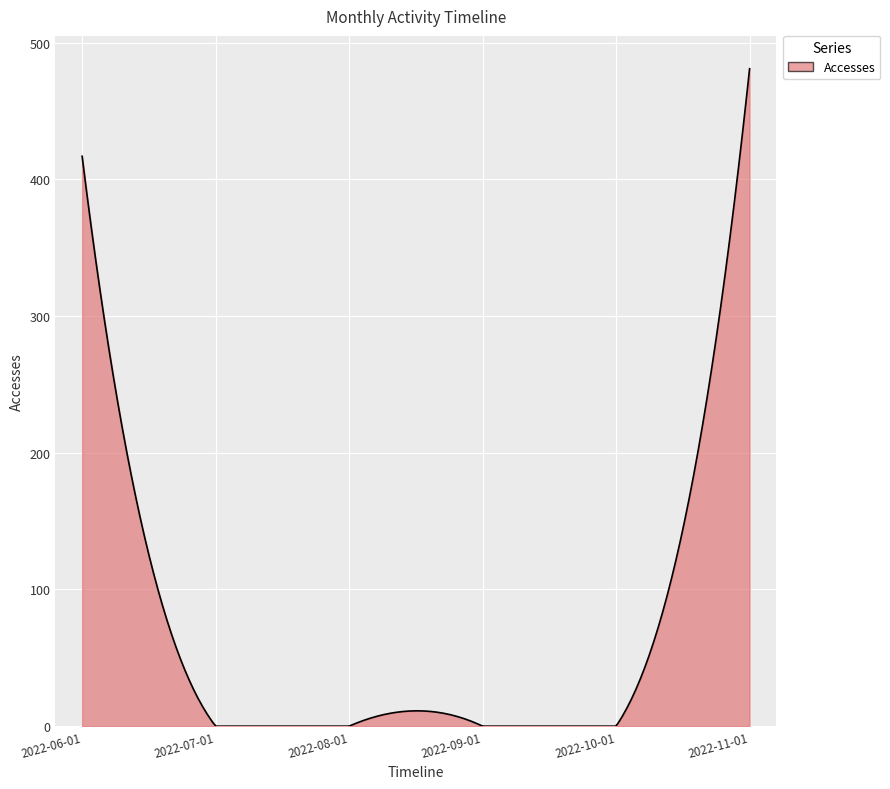

How many lines are shown in the chart?

1